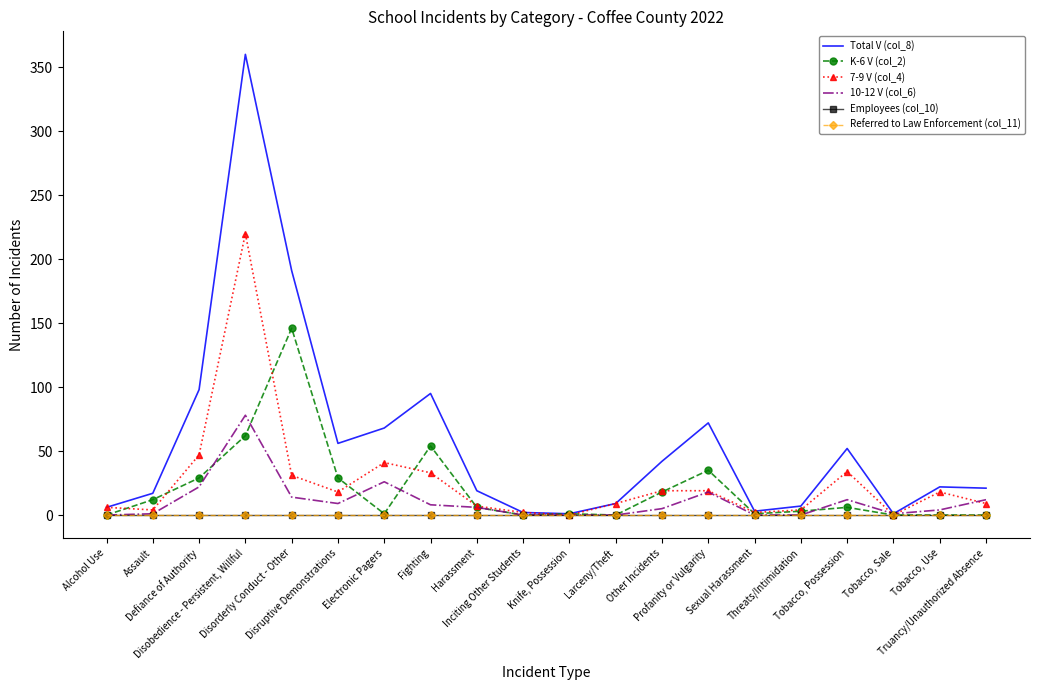

At which category is the sum across all series the highest?

Disobedience - Persistent, Willful